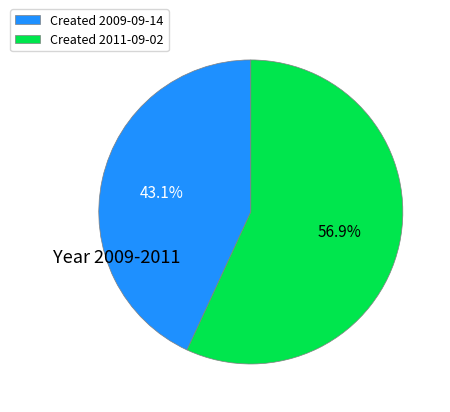

How many segments does this pie chart have?

2